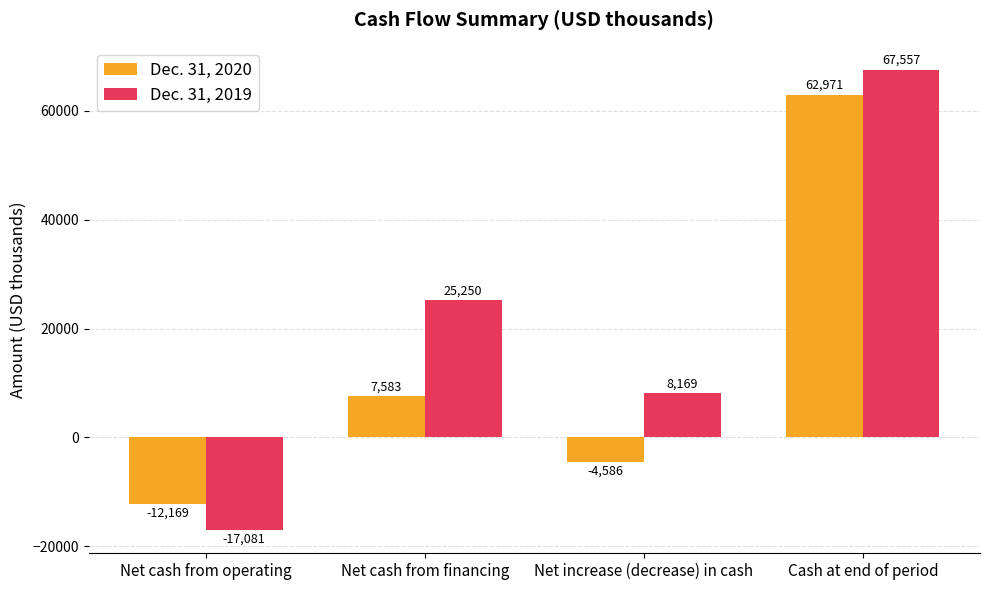

What is the smallest value displayed?

-17081